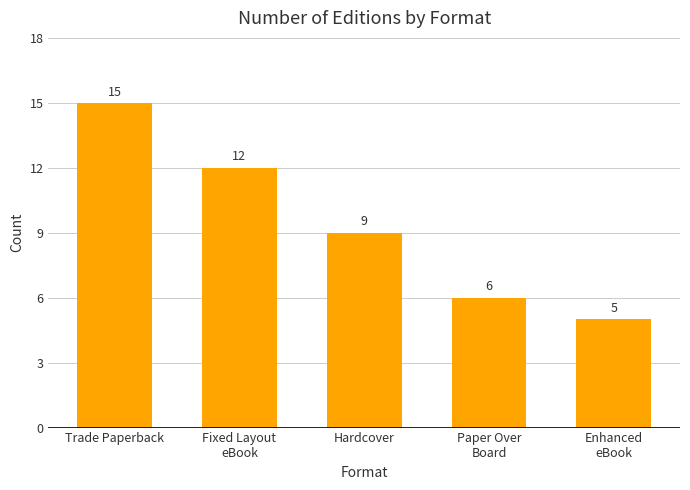

What is the label of the 4th bar from the left?

Paper Over
Board